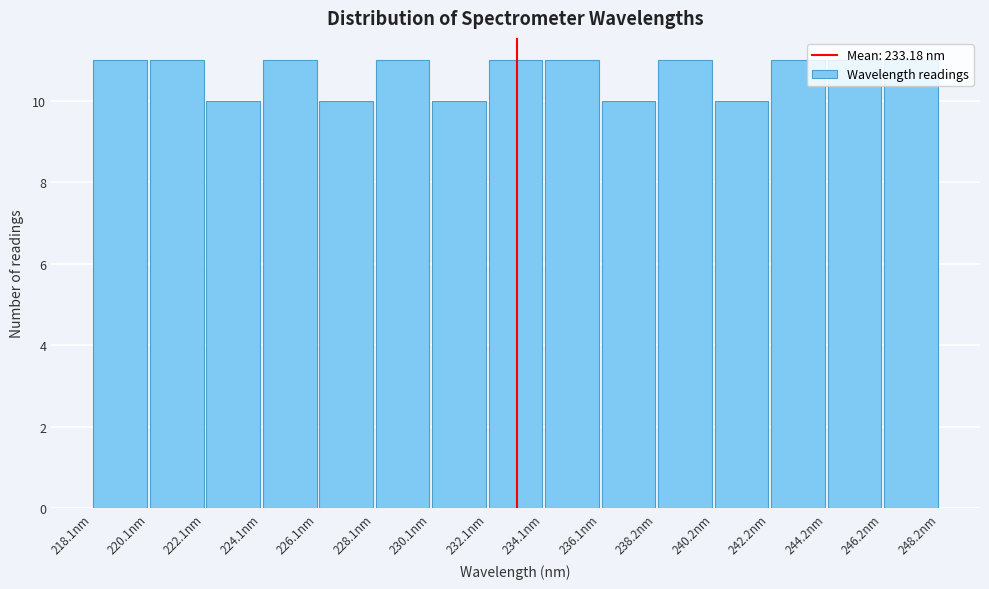

Reading left to right, list every bar in this chart as the range it spans on the x-axis followed by its height. Neither the bar edges nor the heights are printed on the chart, so give them approximately, as read against the axes.

218 to 220: 11
220 to 222: 11
222 to 224: 10
224 to 226: 11
226 to 228: 10
228 to 230: 11
230 to 232: 10
232 to 234: 11
234 to 236: 11
236 to 238: 10
238 to 240: 11
240 to 242: 10
242 to 244: 11
244 to 246: 11
246 to 248: 11